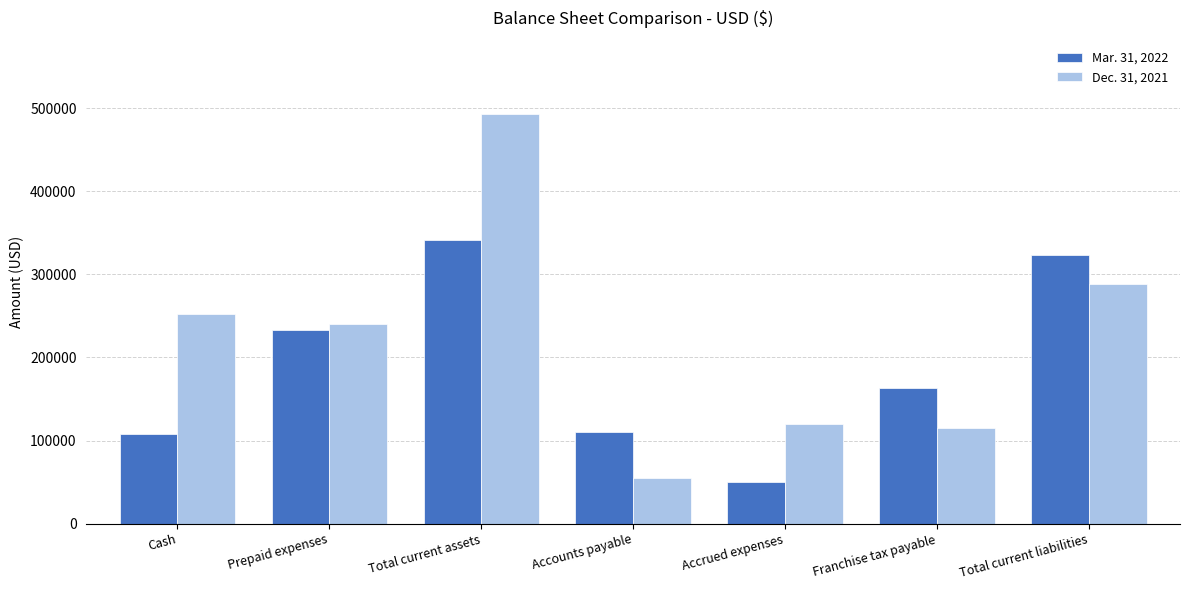

What is the difference between the maximum and minimum values in the Dec. 31, 2021 series?

438285